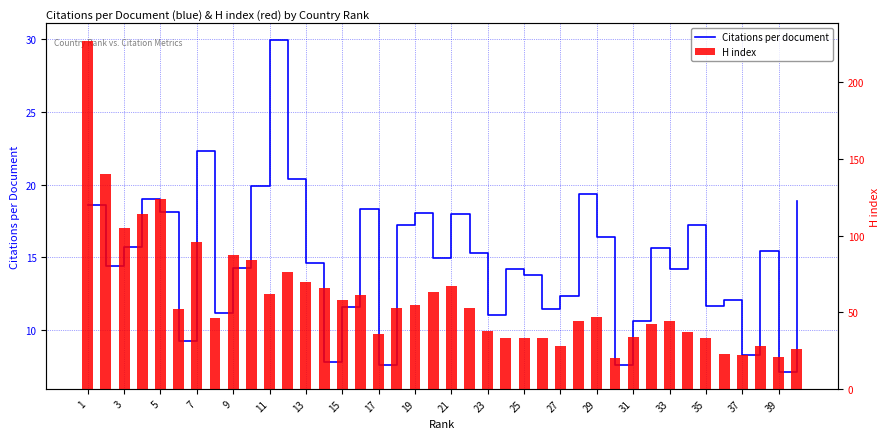

What is the spread (max minus min) of values at 37?

36.9